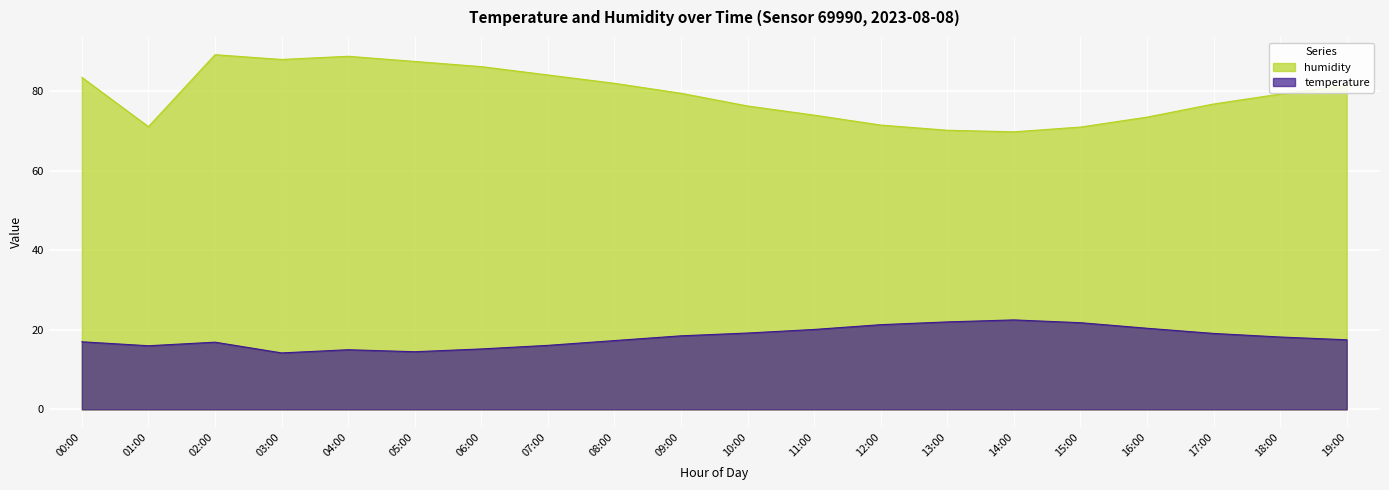

Rank the series by their maximum value, from highest to lowest.

humidity, temperature